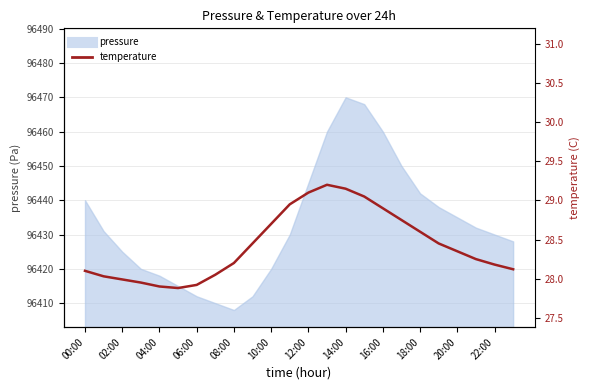

How many points are lower than both their immediate neighbors (excluding endpoints)?

1